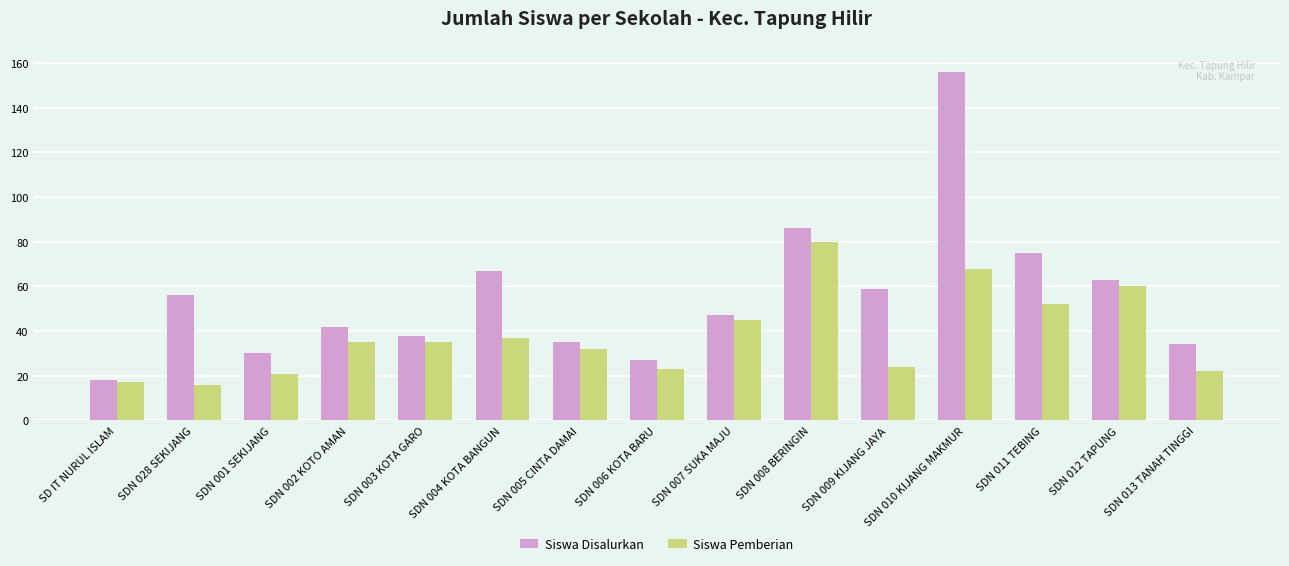

What is the difference between the highest and lowest values at SDN 011 TEBING?

23